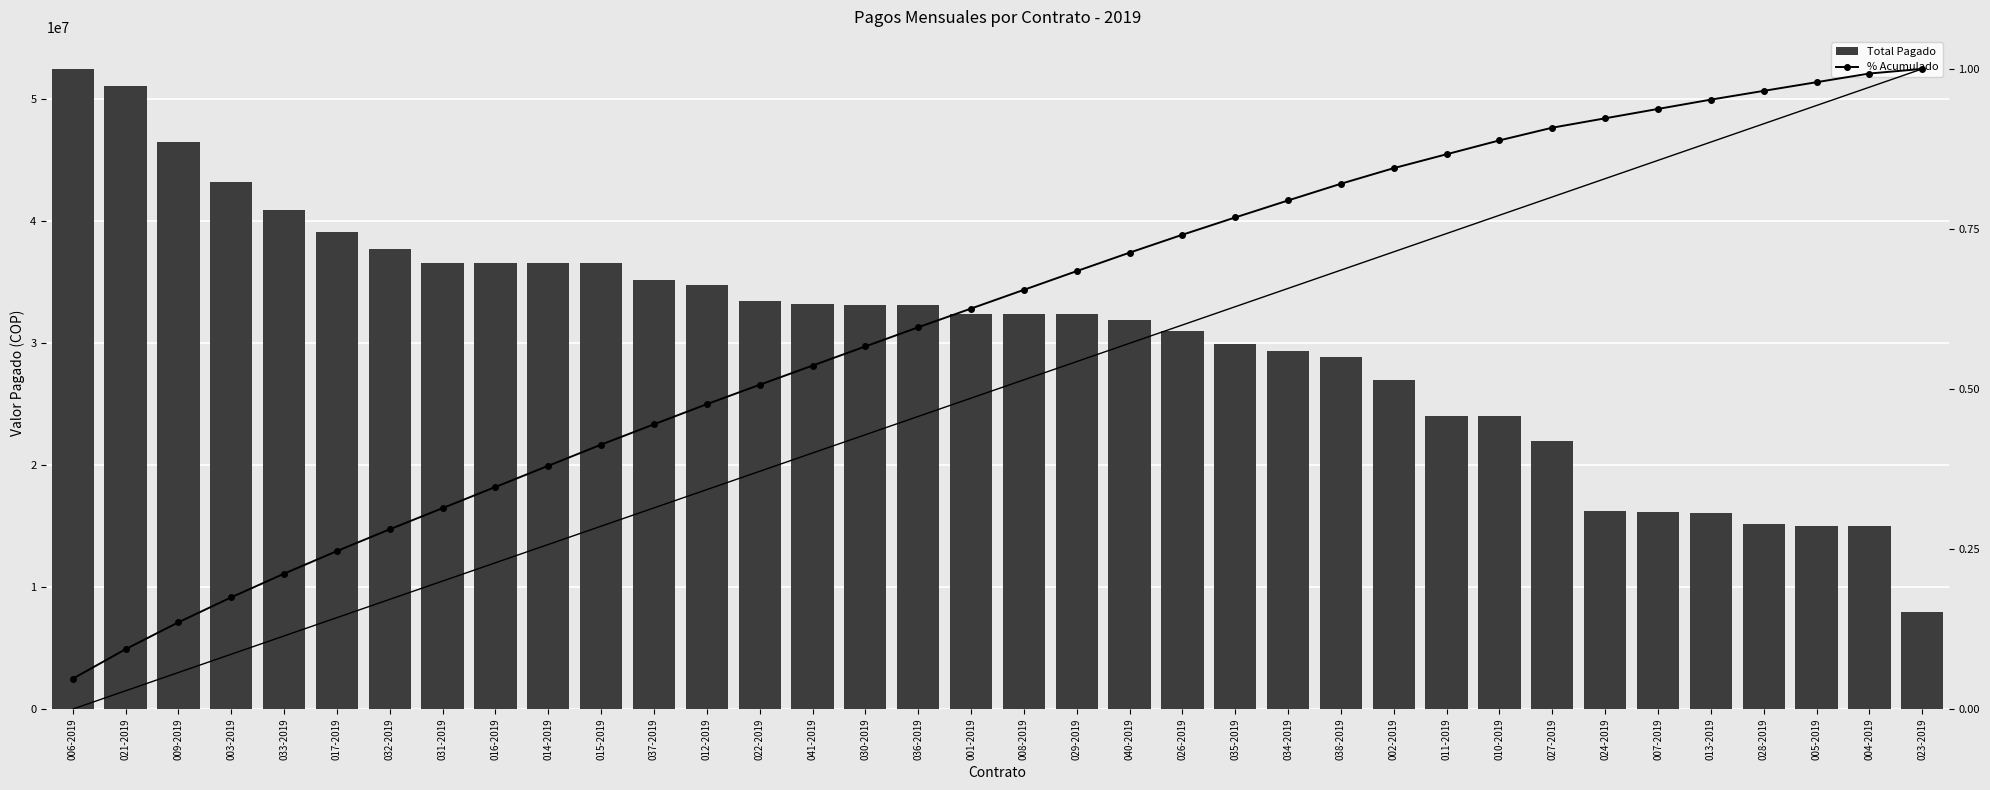

True or false: Total Pagado has a value of 24000000.0 at 010-2019.

True